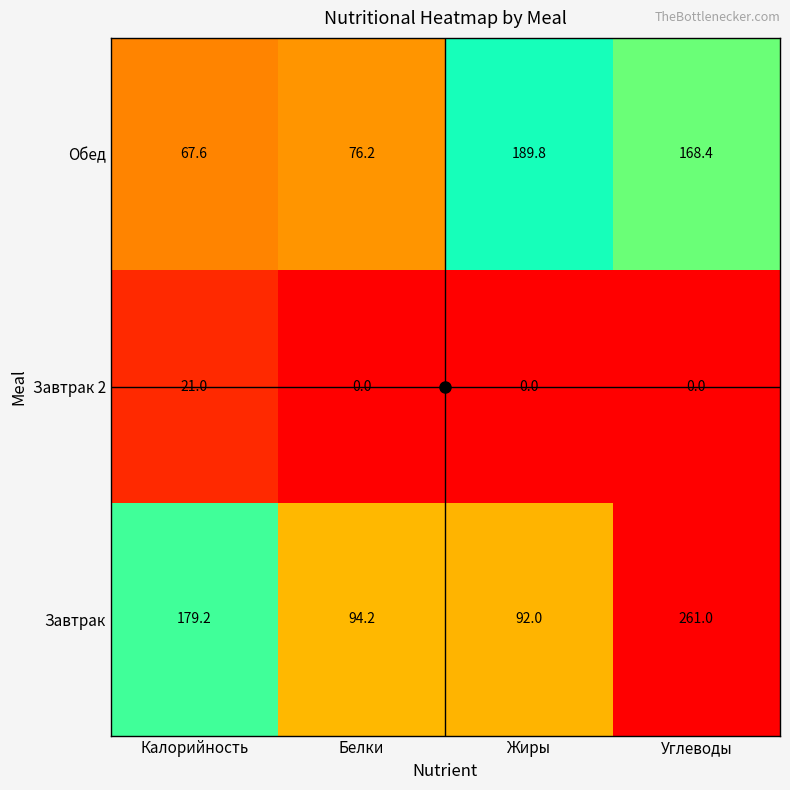

How many distinct data groups are displayed?

3